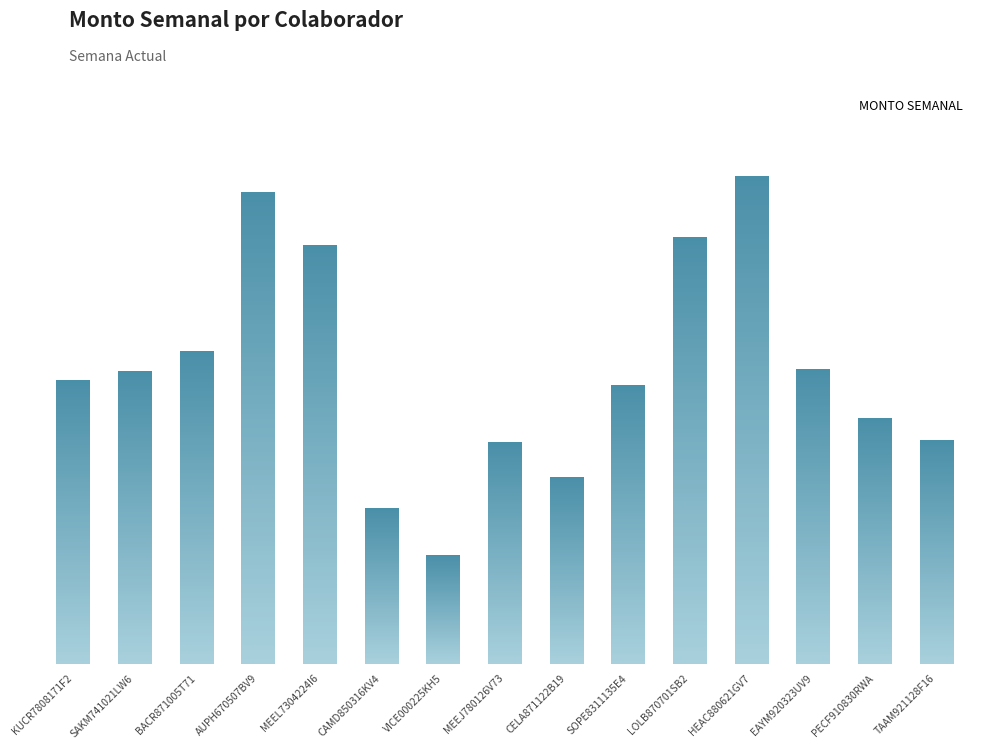

At which label is the value closest to 2465?

EAYM920323UV9